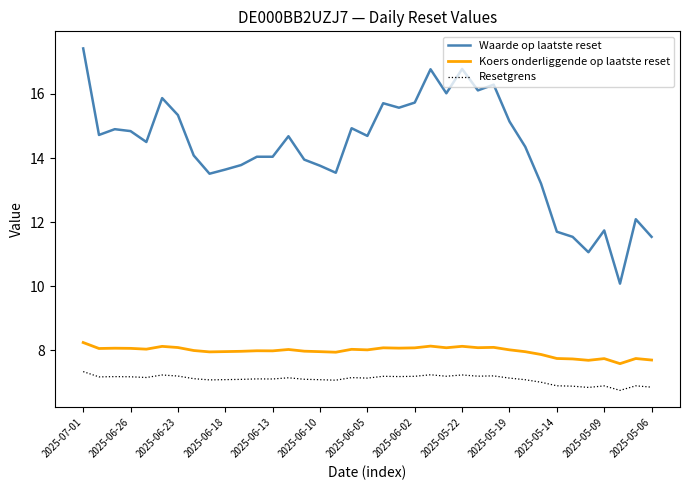

What is the difference between the maximum and minimum values in the Koers onderliggende op laatste reset series?

0.7